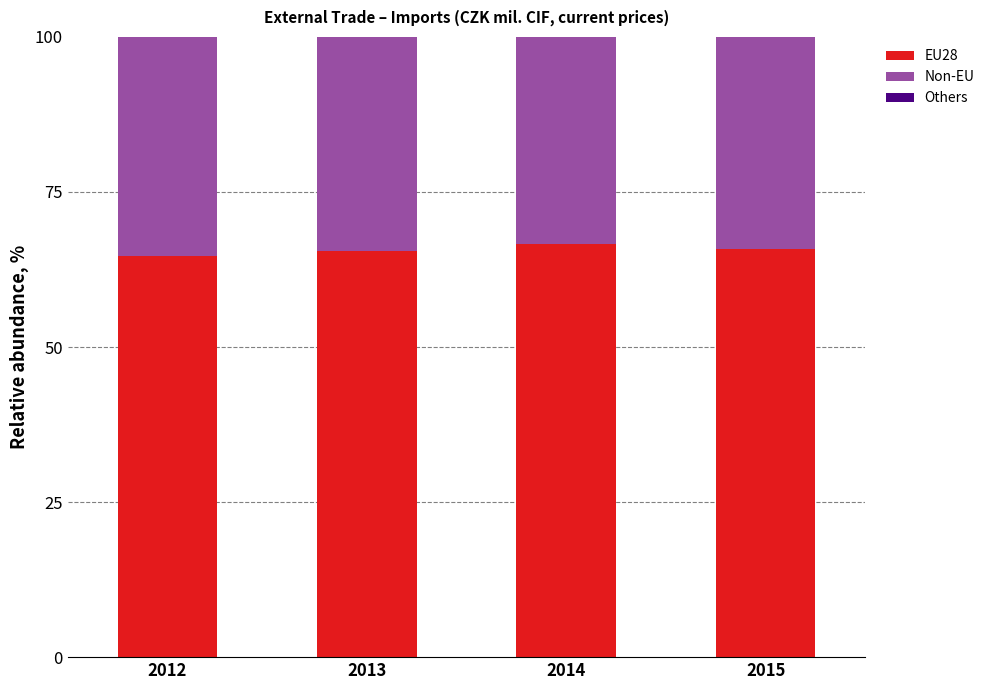

How many series are shown in this chart?

2